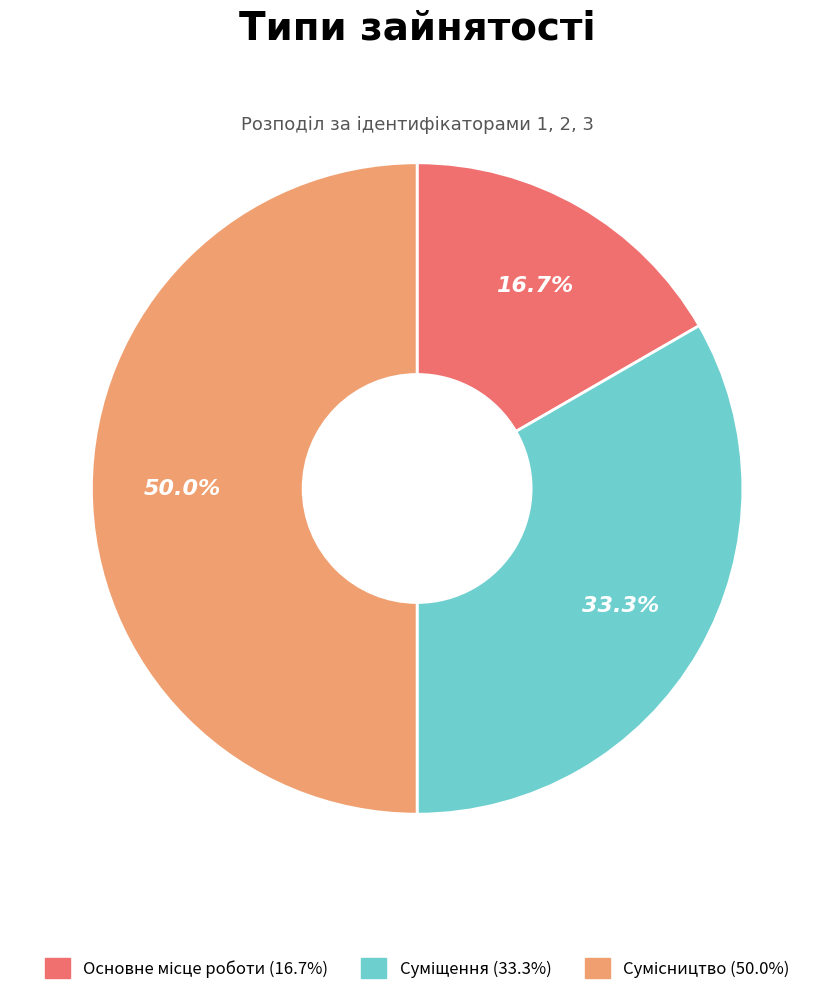

How many slices are in this pie chart?

3